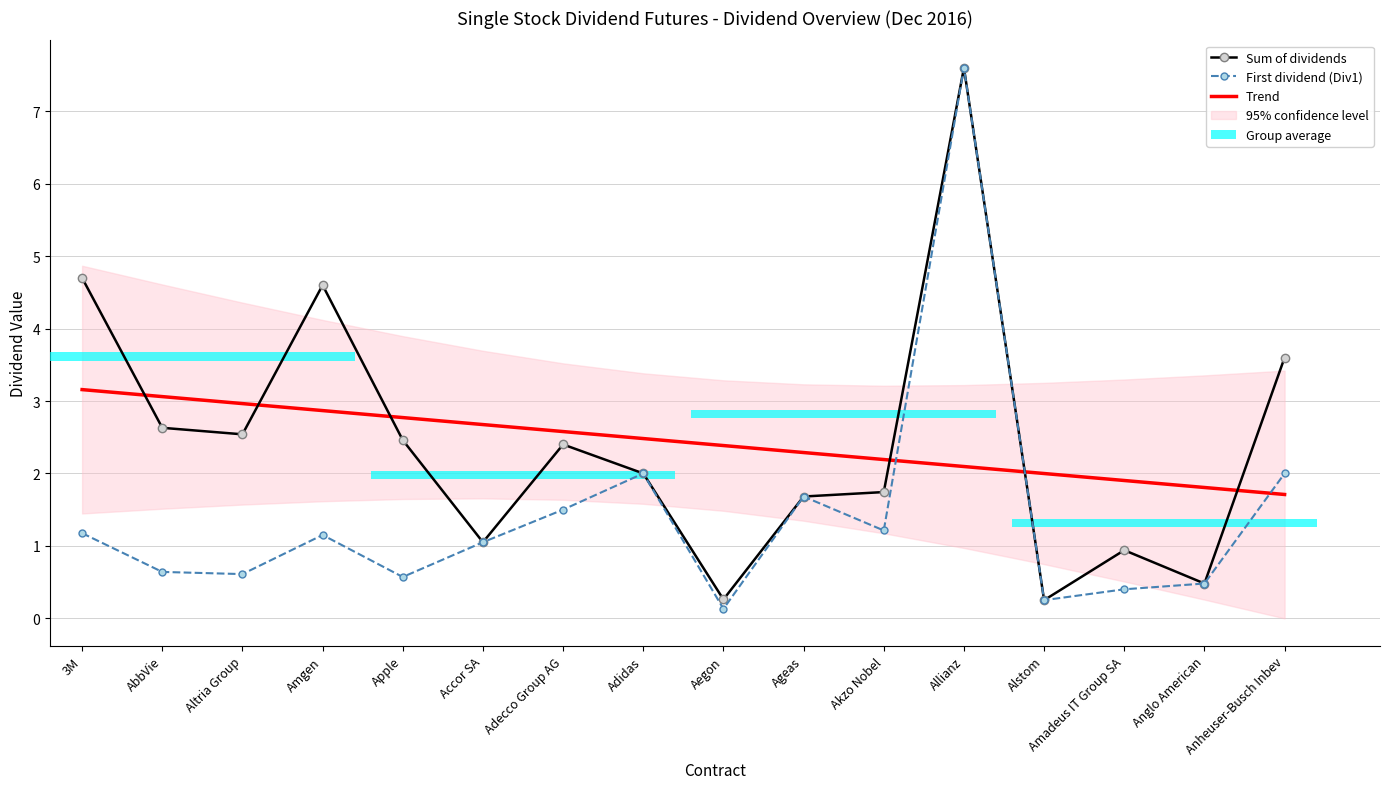

What is the average value of the Trend series?

2.4